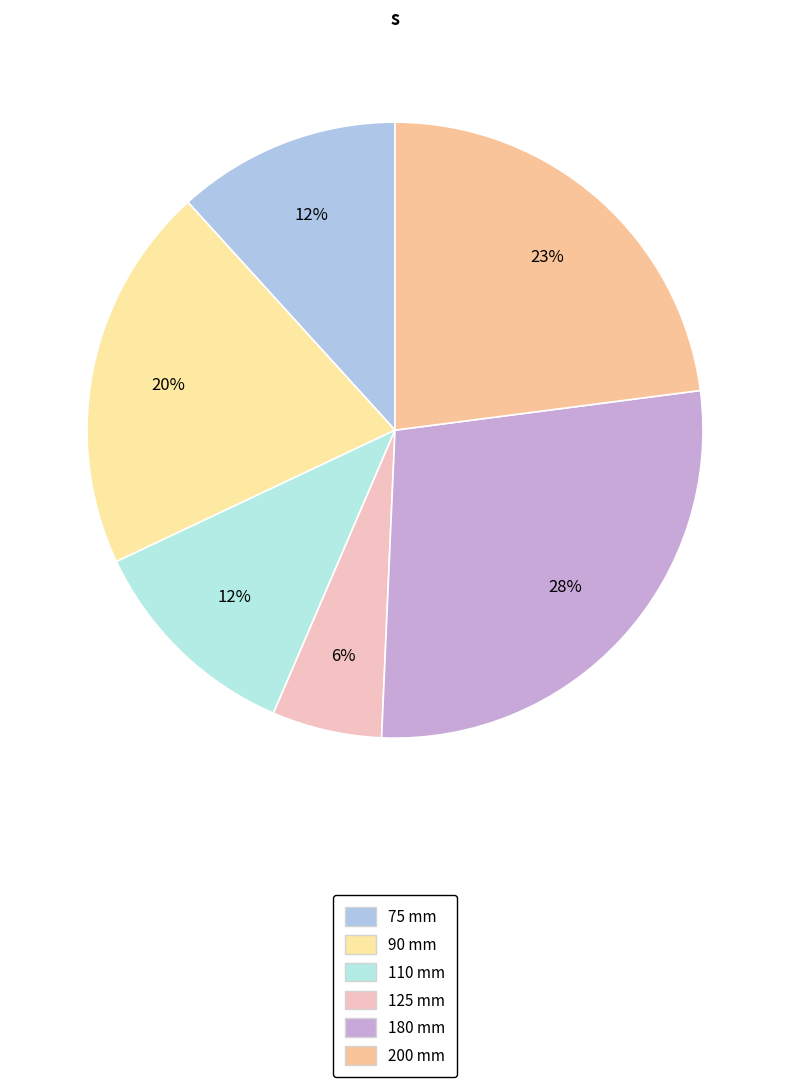

To the nearest percent, what is the difference between the 75 mm and 125 mm slice percentages?

6%